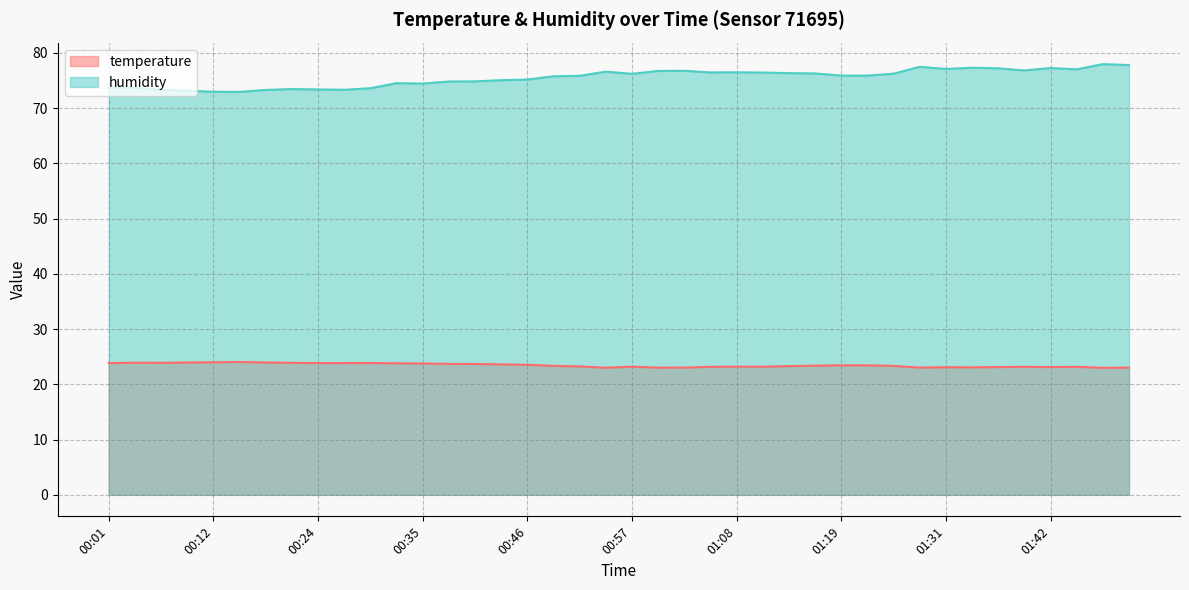

At which category is the sum across all series the highest?

01:47